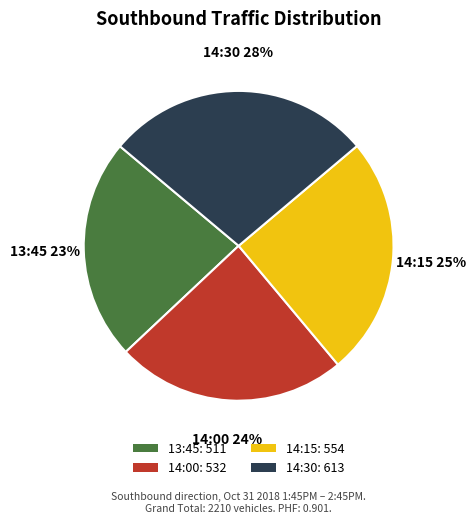

Is there a majority slice in this chart?

No